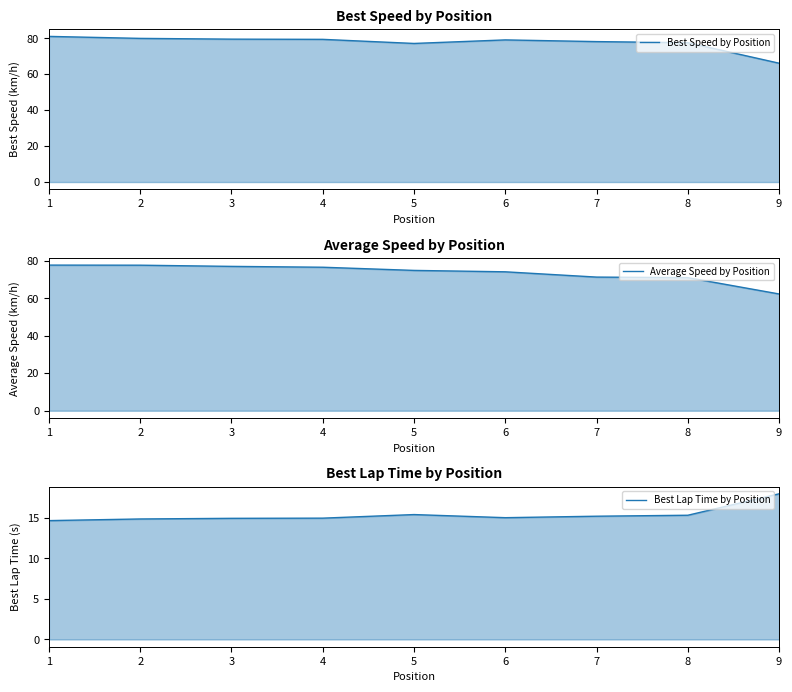

What is the average value of the Average Speed by Position series?

73.6